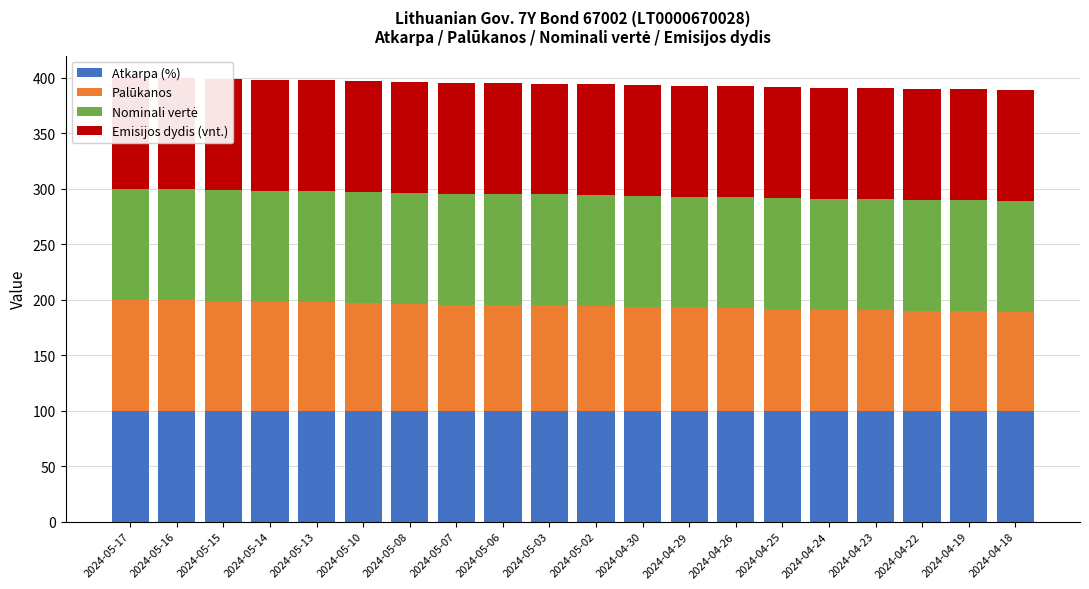

The value of Palūkanos at 2024-05-17 is 100.0. True or false?

True